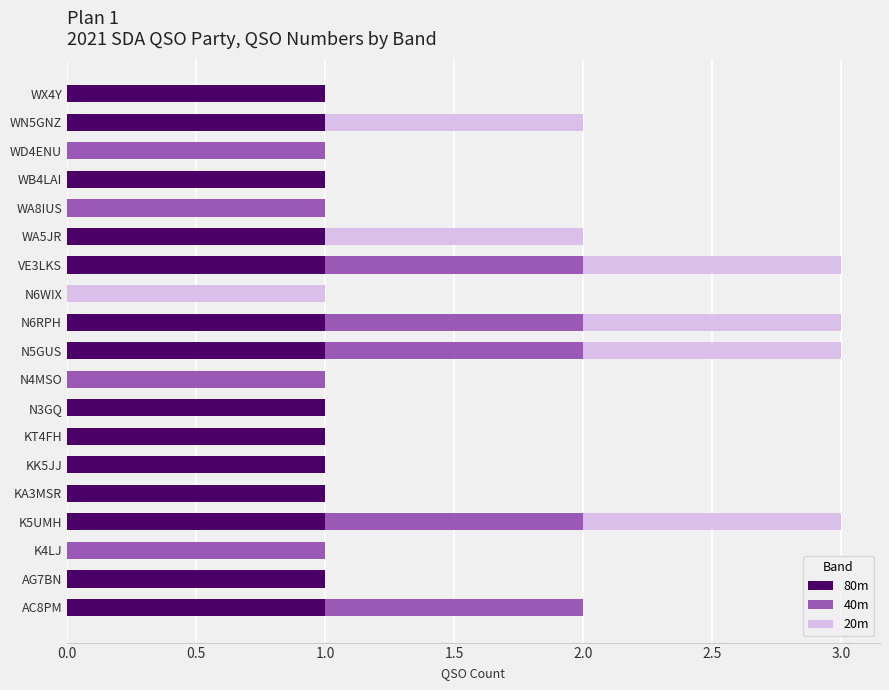

What is the total value across all series at VE3LKS?

3